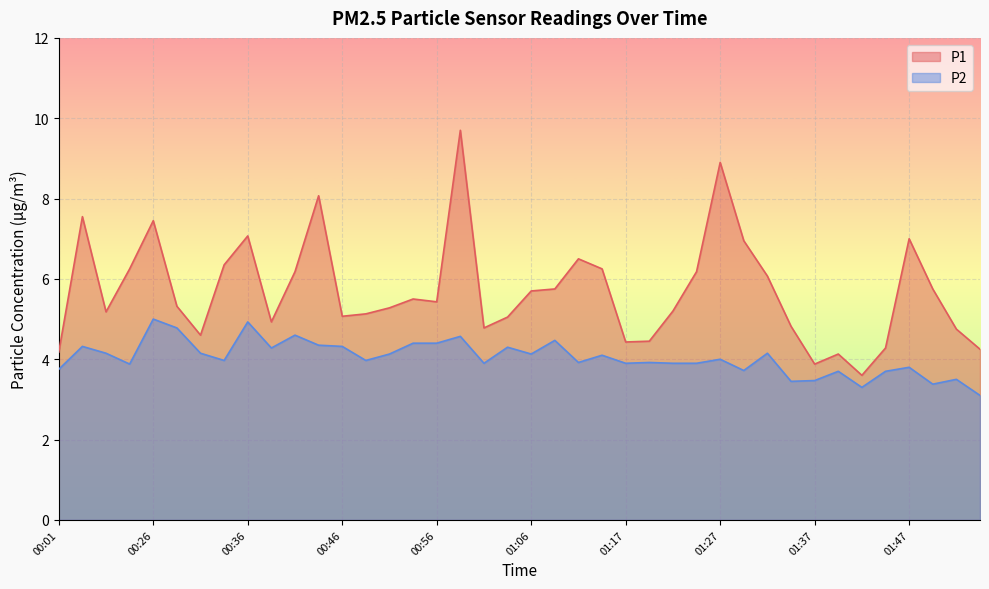

The value of P2 at 01:55 is 3.1. True or false?

True